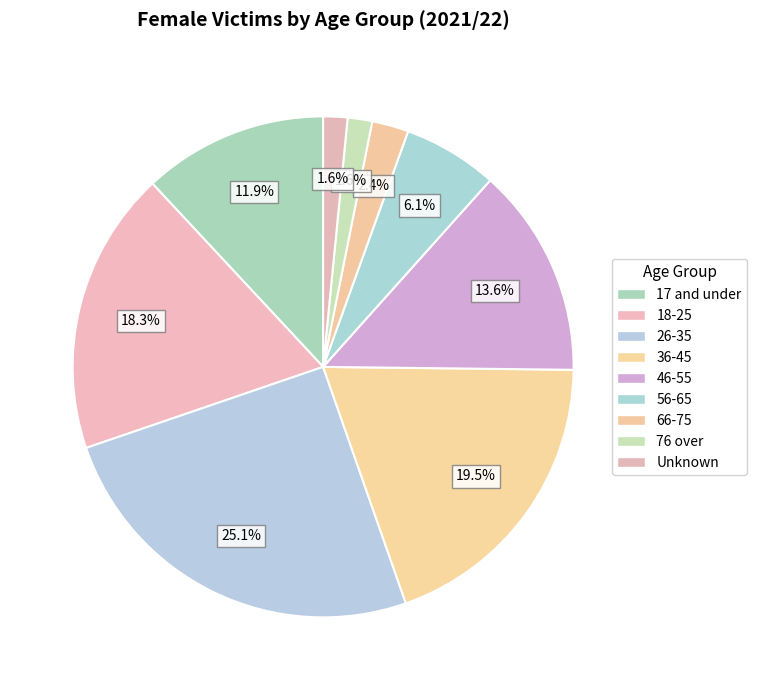

Combined, do 17 and under and 76 over account for over 50%?

No